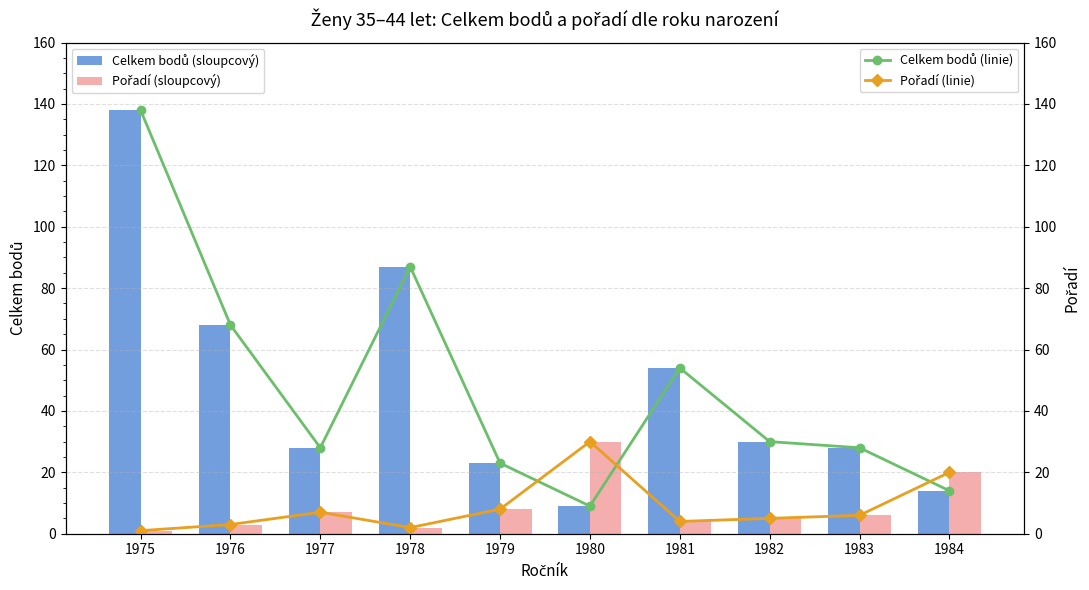

Reading left to right, transcribe all the data shown in this chart.

Celkem bodů (ročník): 138	68	28	87	23	9	54	30	28	14
Pořadí: 1	3	7	2	8	30	4	5	6	20
Celkem bodů (linie): 138	68	28	87	23	9	54	30	28	14
Pořadí (linie): 1	3	7	2	8	30	4	5	6	20